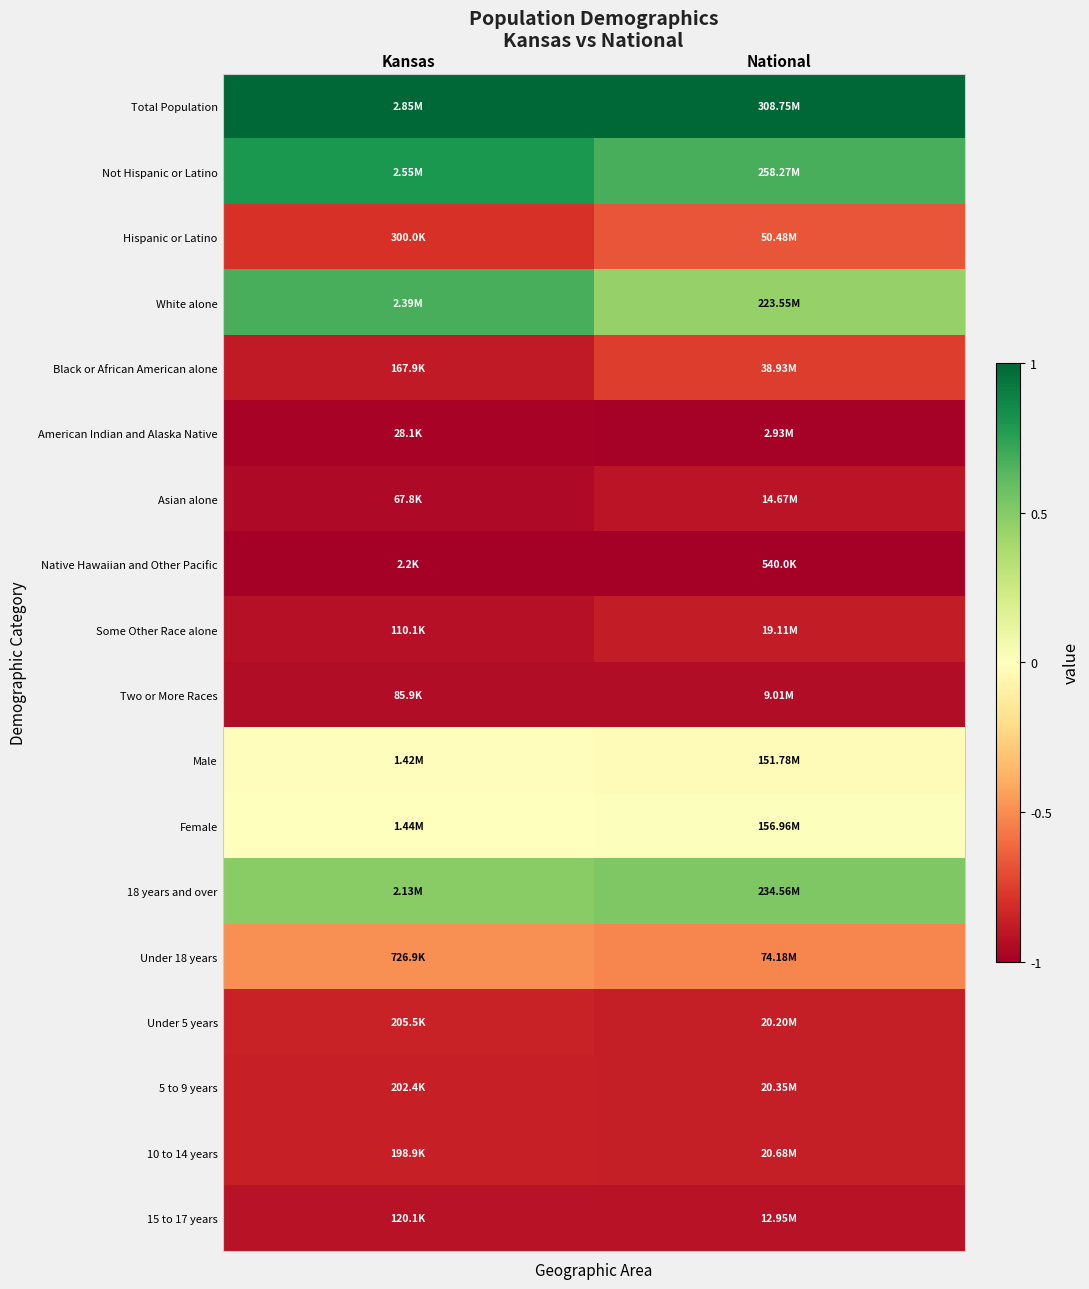

Reading right to left, extract all data points from this chart.

Total Population: National=1.0	Kansas=1.0
Not Hispanic or Latino: National=0.7	Kansas=0.8
Hispanic or Latino: National=-0.7	Kansas=-0.8
White alone: National=0.4	Kansas=0.7
Black or African American alone: National=-0.8	Kansas=-0.9
American Indian and Alaska Native: National=-1.0	Kansas=-1.0
Asian alone: National=-0.9	Kansas=-1.0
Native Hawaiian and Other Pacific: National=-1.0	Kansas=-1.0
Some Other Race alone: National=-0.9	Kansas=-0.9
Two or More Races: National=-0.9	Kansas=-0.9
Male: National=-0.0	Kansas=-0.0
Female: National=0.0	Kansas=0.0
18 years and over: National=0.5	Kansas=0.5
Under 18 years: National=-0.5	Kansas=-0.5
Under 5 years: National=-0.9	Kansas=-0.9
5 to 9 years: National=-0.9	Kansas=-0.9
10 to 14 years: National=-0.9	Kansas=-0.9
15 to 17 years: National=-0.9	Kansas=-0.9